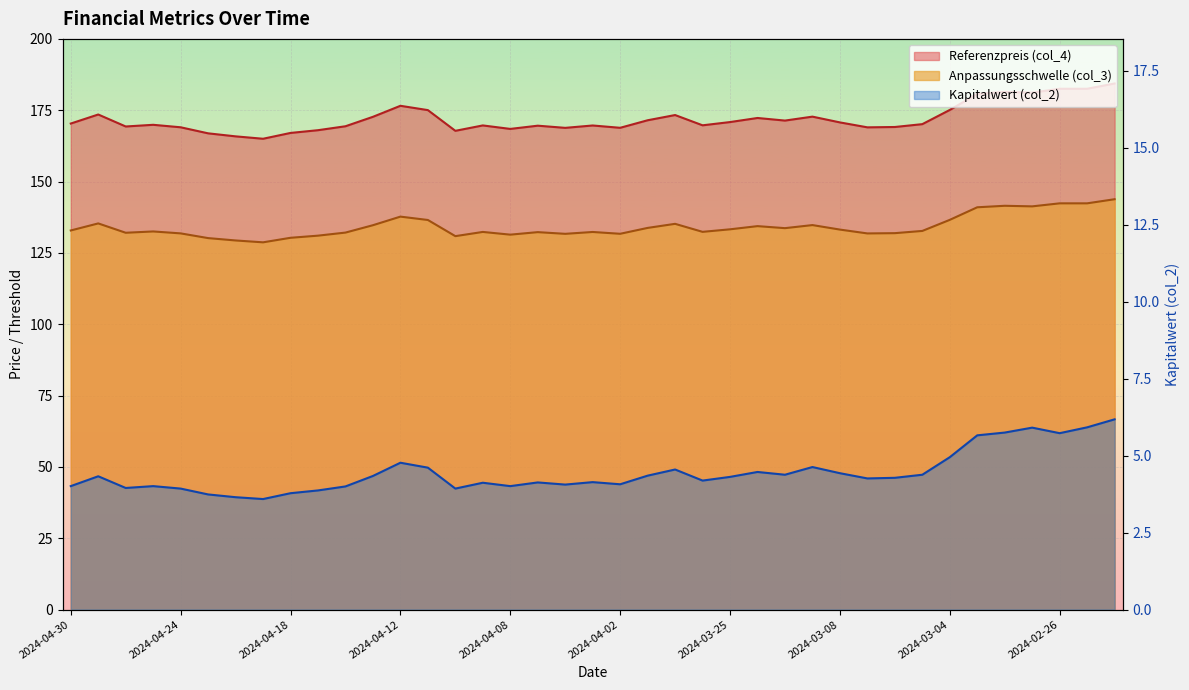

True or false: Kapitalwert (col_2) has more than 2 points higher than both neighbors.

True